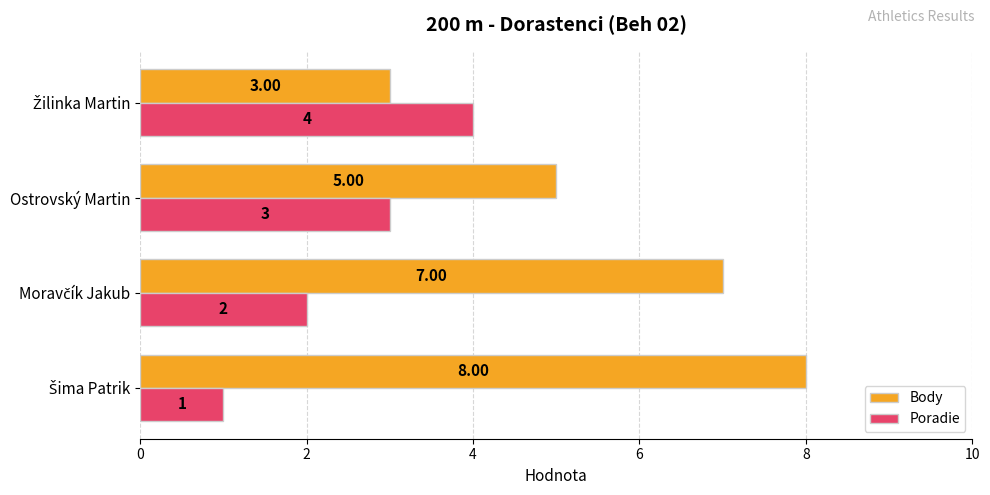

Which series has the largest total across all categories?

Body